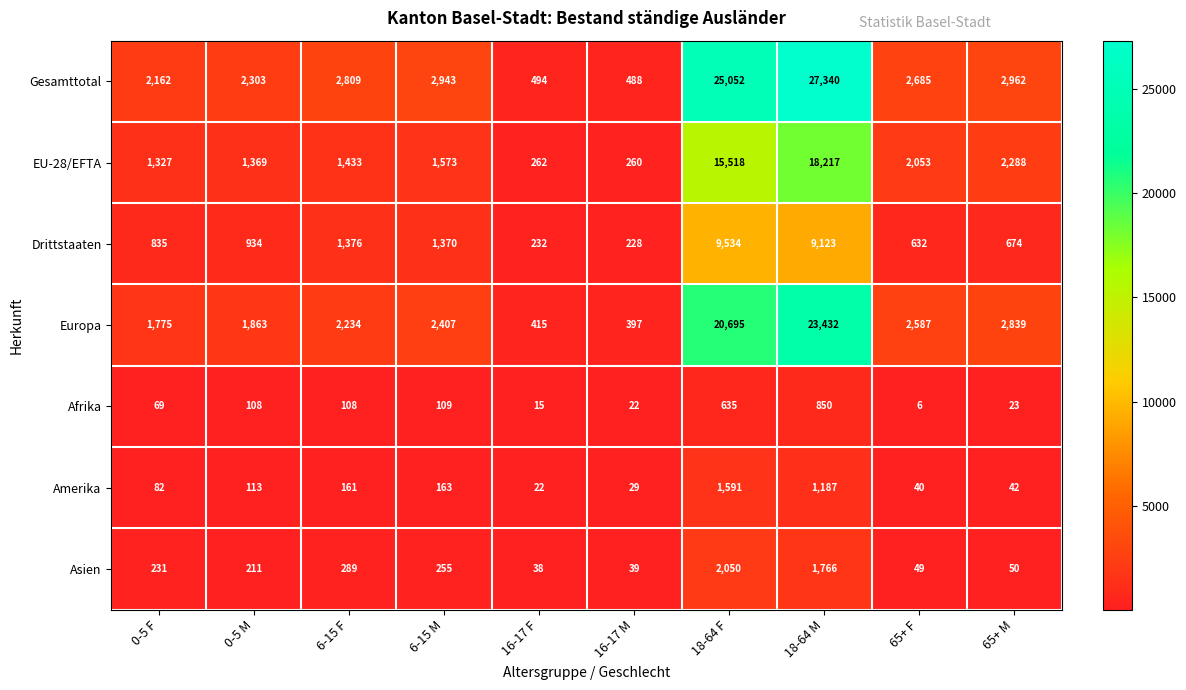

True or false: Asien has a value of 15 at 16-17 M.

False